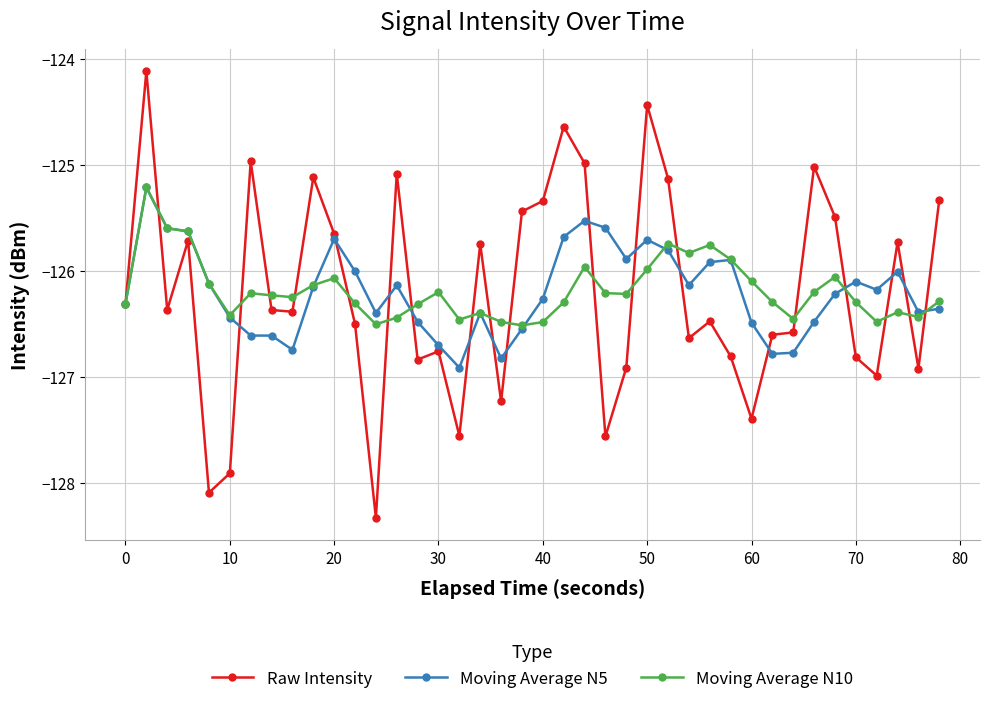

True or false: Moving Average N10 has more than 1 points higher than both neighbors.

True